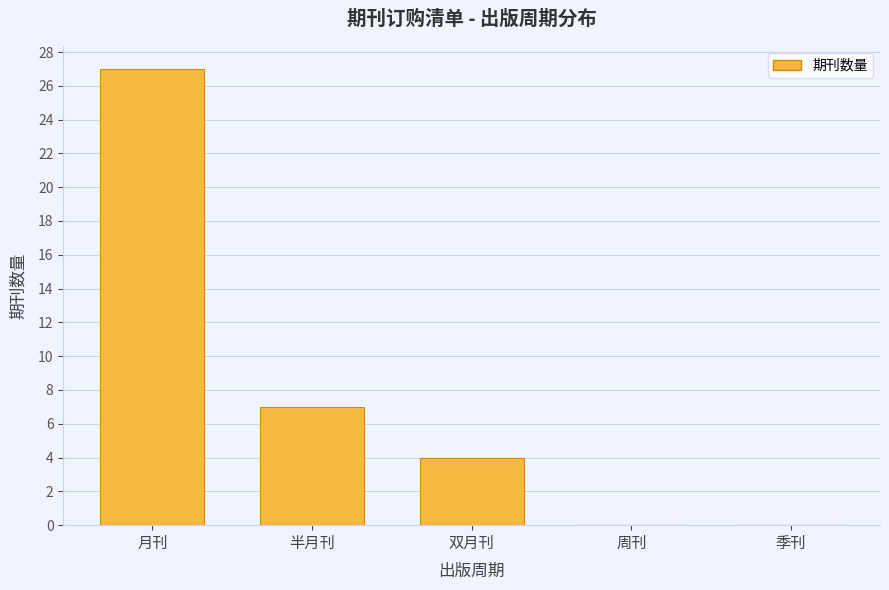

Reading left to right, extract all data points from this chart.

27	7	4	0	0